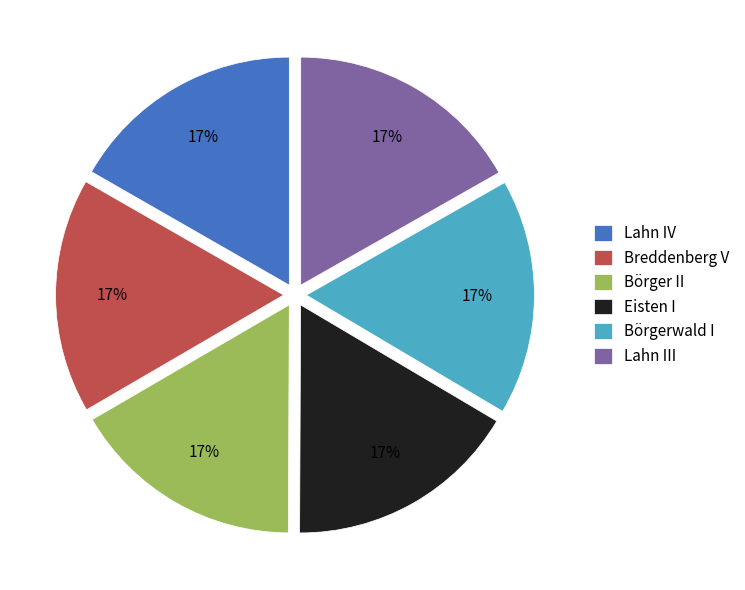

Is the sum of Breddenberg V and Börgerwald I greater than half?

No